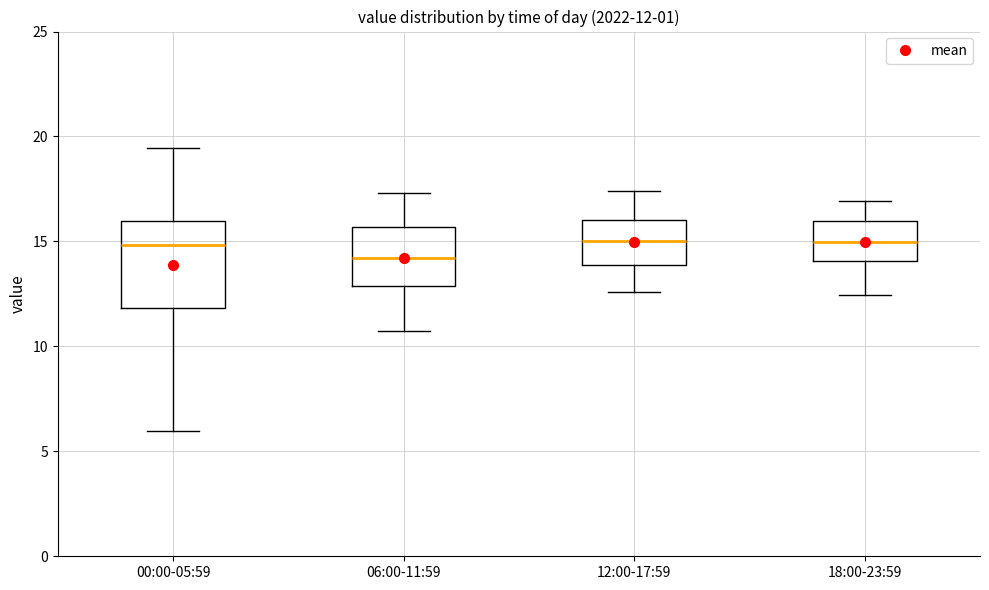

Which box has the lowest median line?

06:00-11:59